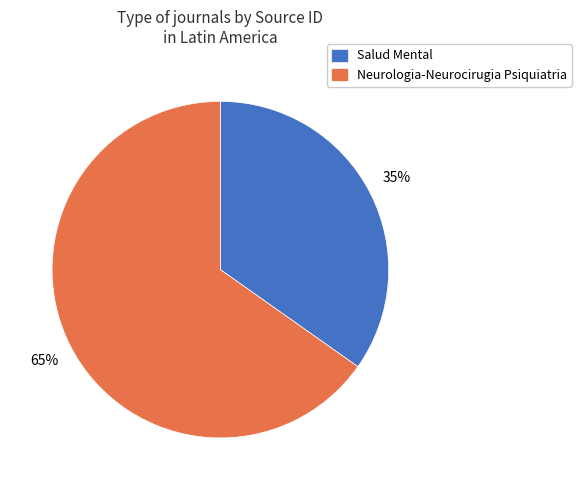

Count the number of slices in the pie.

2